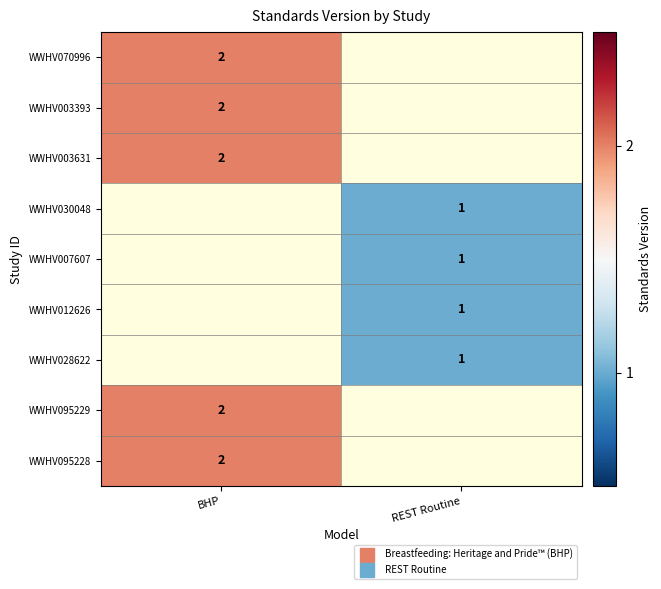

List the series in order of their overall mean, highest first.

WWHV070996, WWHV003393, WWHV003631, WWHV030048, WWHV007607, WWHV012626, WWHV028622, WWHV095229, WWHV095228